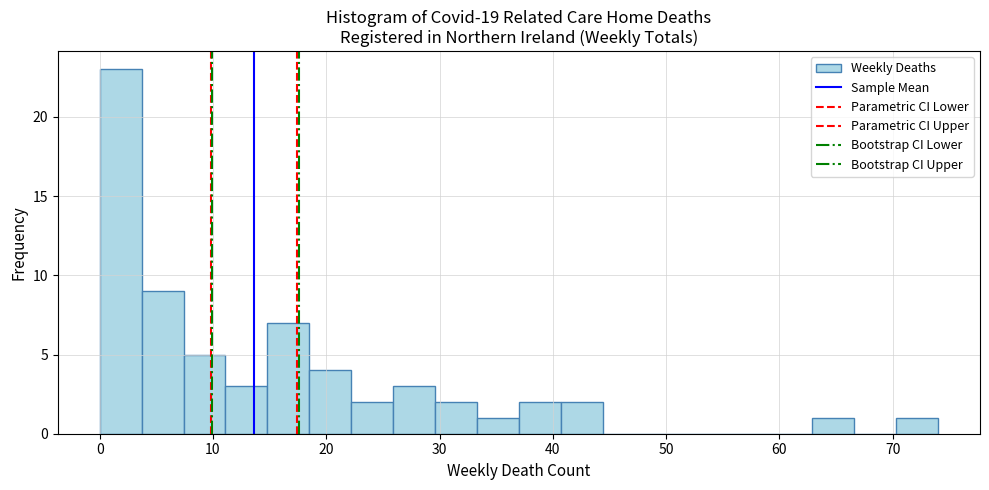

Around what value on the x-axis is the tallest bar? Give the approximate position of its centre, as read against the axis.

2